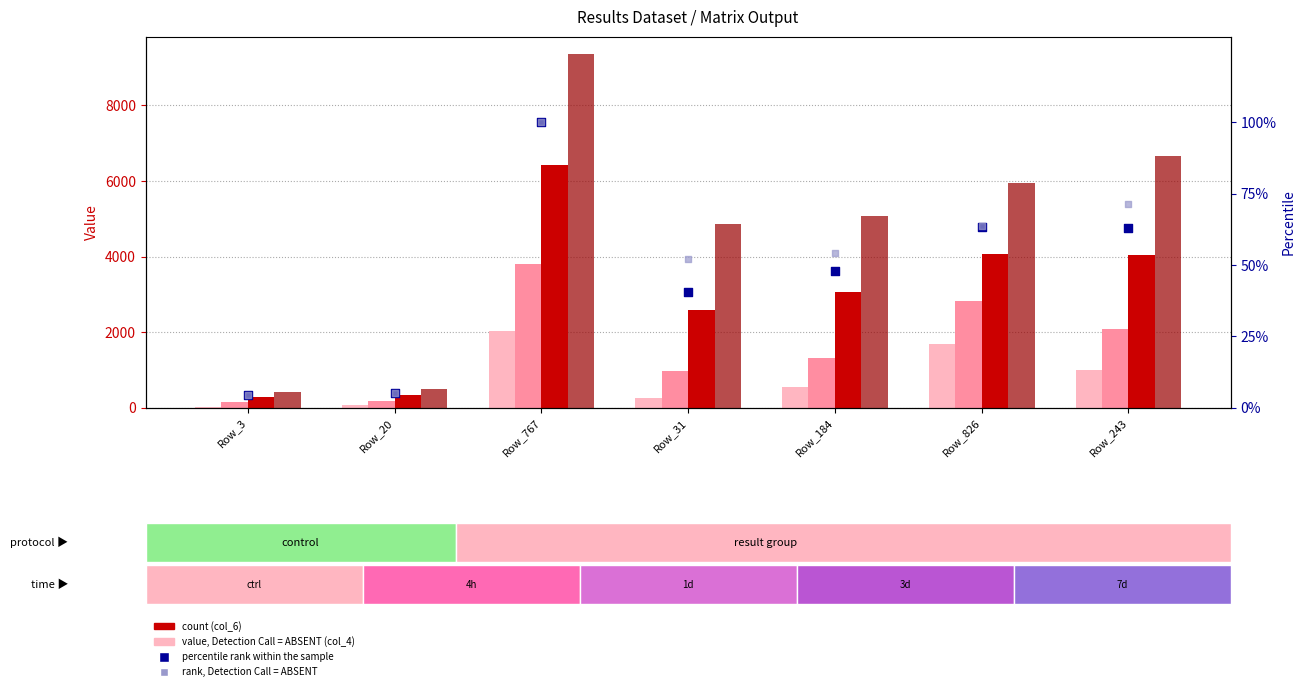

At how many categories does at least one series exceed 8015?

1